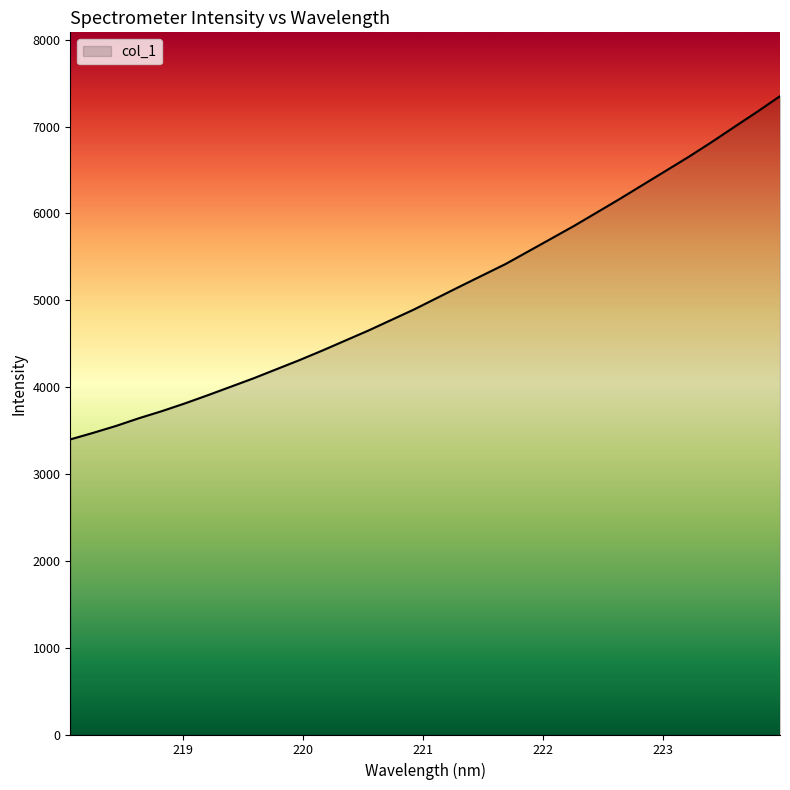

What is the minimum value shown in the chart?

3397.5